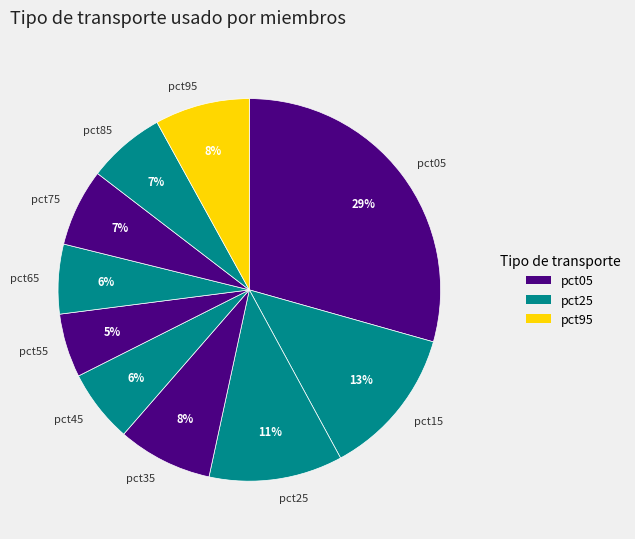

Which category has the biggest portion of the pie?

pct05